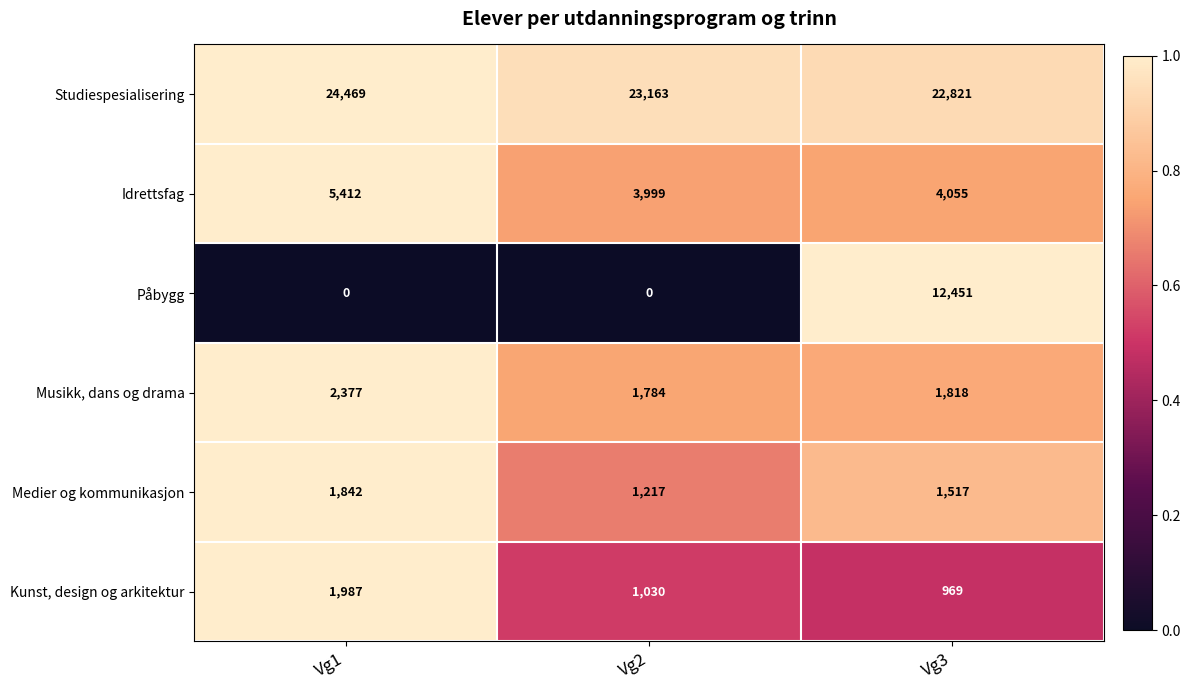

Is it true that Studiespesialisering equals 23163 at Vg2?

True